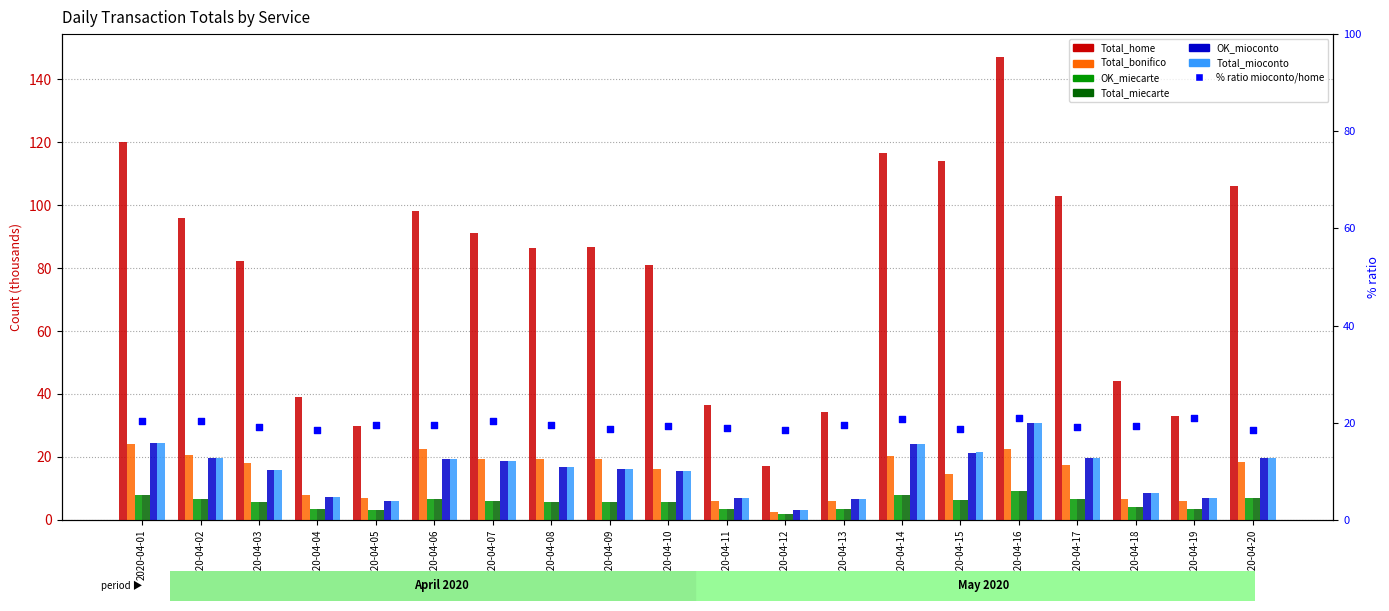

At which category is the sum across all series the highest?

2020-04-16